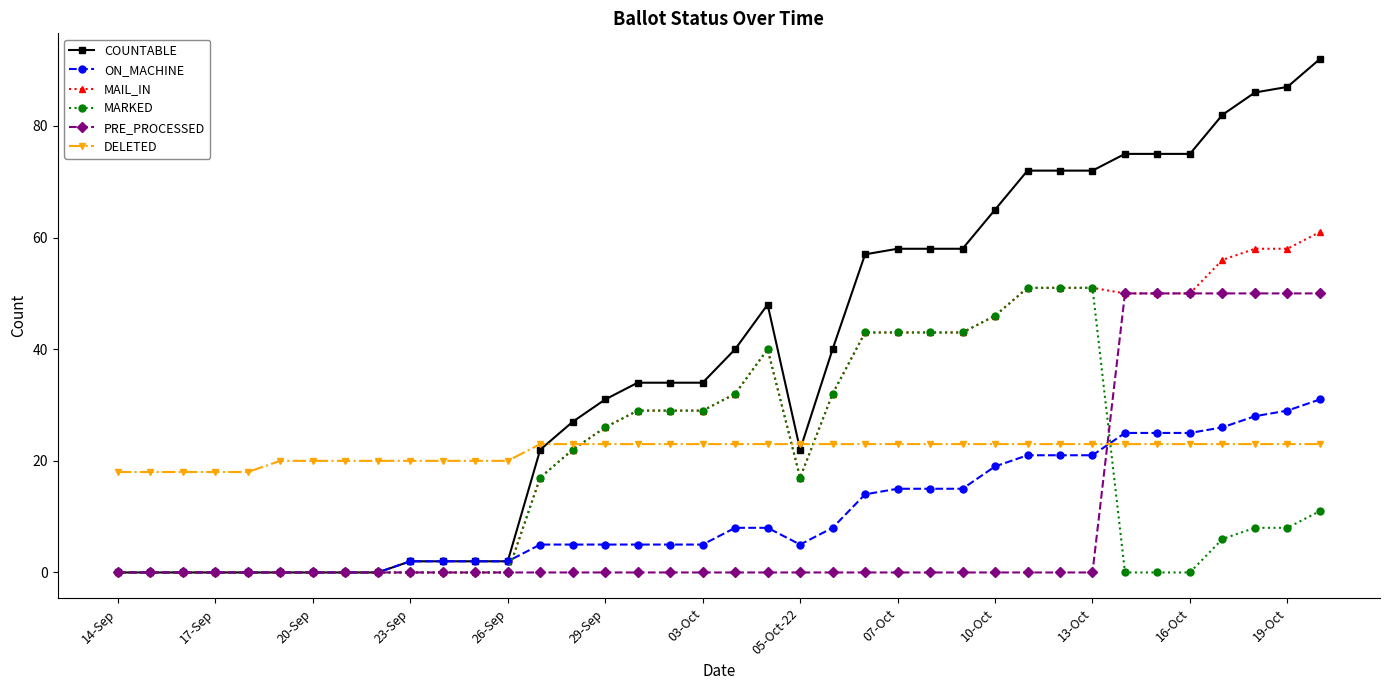

Reading left to right, what are all the values shown in this chart?

COUNTABLE: 0	0	0	0	0	0	0	0	0	2	2	2	2	22	27	31	34	34	34	40	48	22	40	57	58	58	58	65	72	72	72	75	75	75	82	86	87	92
ON_MACHINE: 0	0	0	0	0	0	0	0	0	2	2	2	2	5	5	5	5	5	5	8	8	5	8	14	15	15	15	19	21	21	21	25	25	25	26	28	29	31
MAIL_IN: 0	0	0	0	0	0	0	0	0	0	0	0	0	17	22	26	29	29	29	32	40	17	32	43	43	43	43	46	51	51	51	50	50	50	56	58	58	61
MARKED: 0	0	0	0	0	0	0	0	0	0	0	0	0	17	22	26	29	29	29	32	40	17	32	43	43	43	43	46	51	51	51	0	0	0	6	8	8	11
PRE_PROCESSED: 0	0	0	0	0	0	0	0	0	0	0	0	0	0	0	0	0	0	0	0	0	0	0	0	0	0	0	0	0	0	0	50	50	50	50	50	50	50
DELETED: 18	18	18	18	18	20	20	20	20	20	20	20	20	23	23	23	23	23	23	23	23	23	23	23	23	23	23	23	23	23	23	23	23	23	23	23	23	23